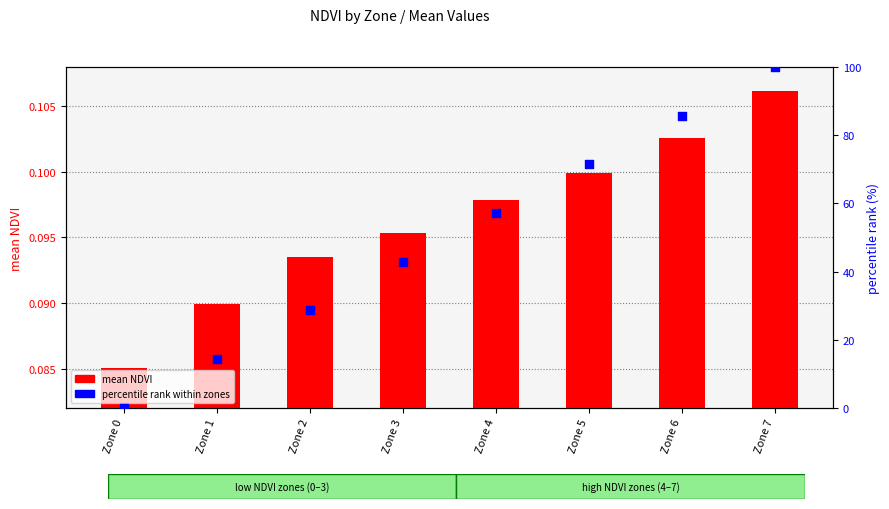

Which series reaches the minimum Y coordinate?

percentile rank within zones